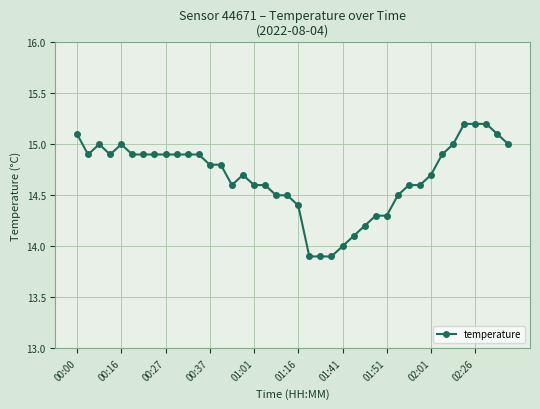

What is the value of the 29th point from the left?

14.3